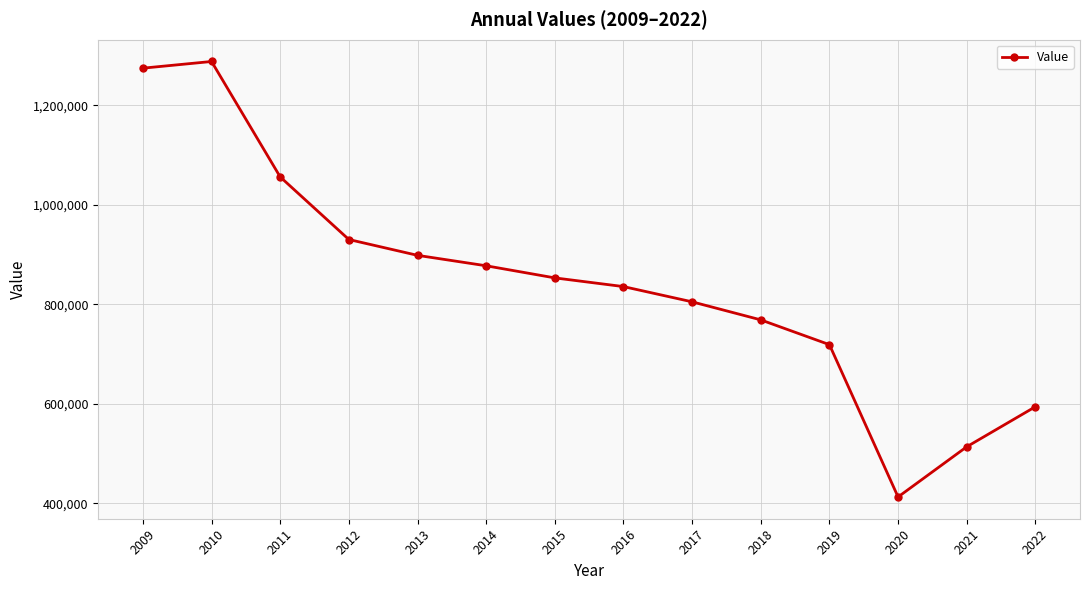

How many interior local peaks (higher than both neighbors) does the data have?

1